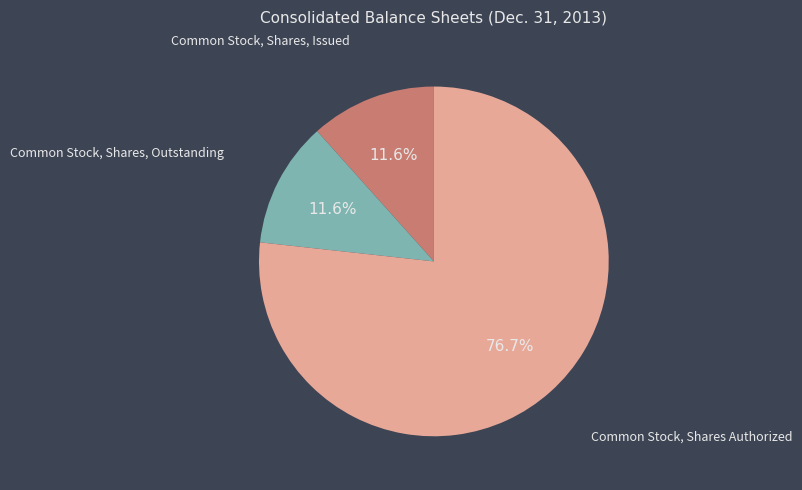

How many slices are in this pie chart?

3